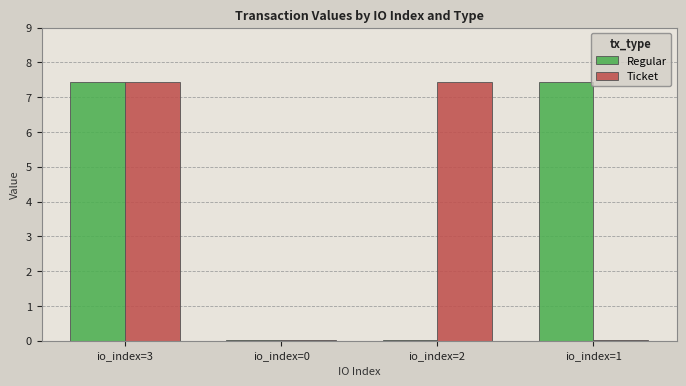

How many bars are there in each group?

2